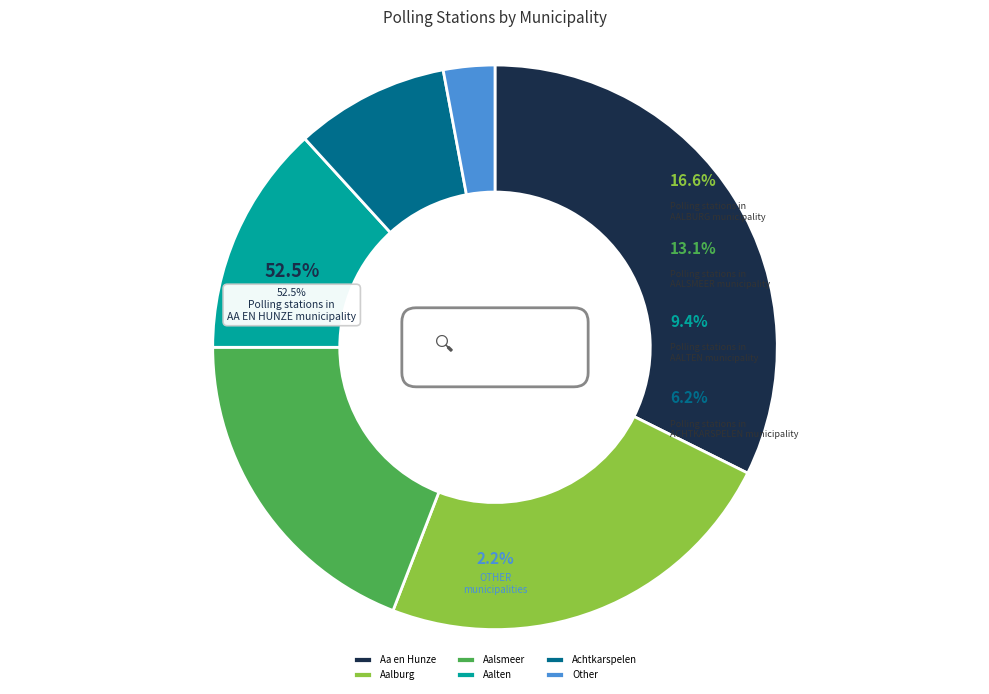

True or false: Aalten accounts for 13% of the total.

True